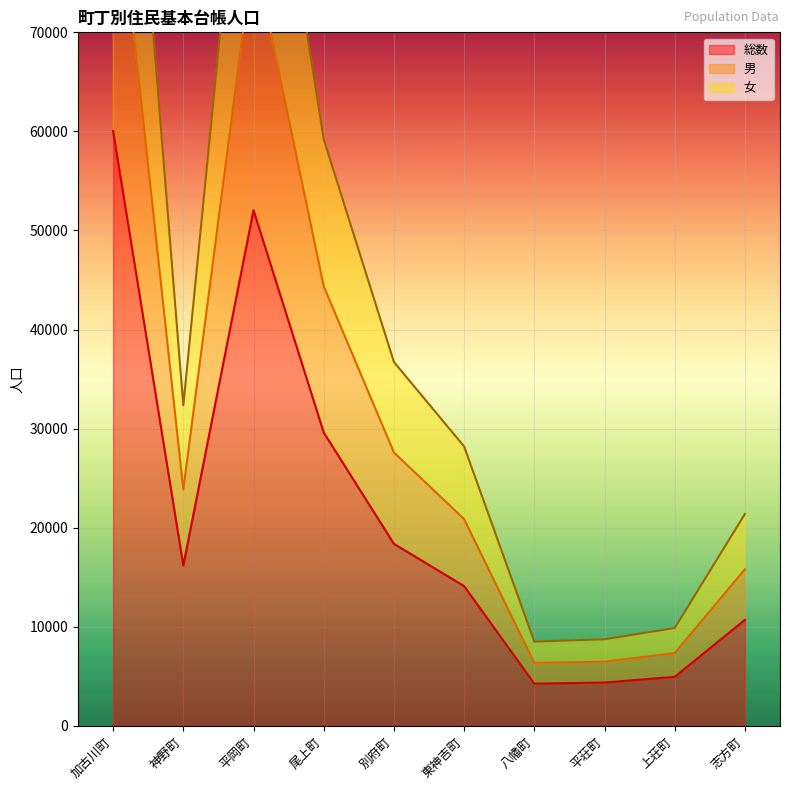

What is the maximum value for 総数?

60030